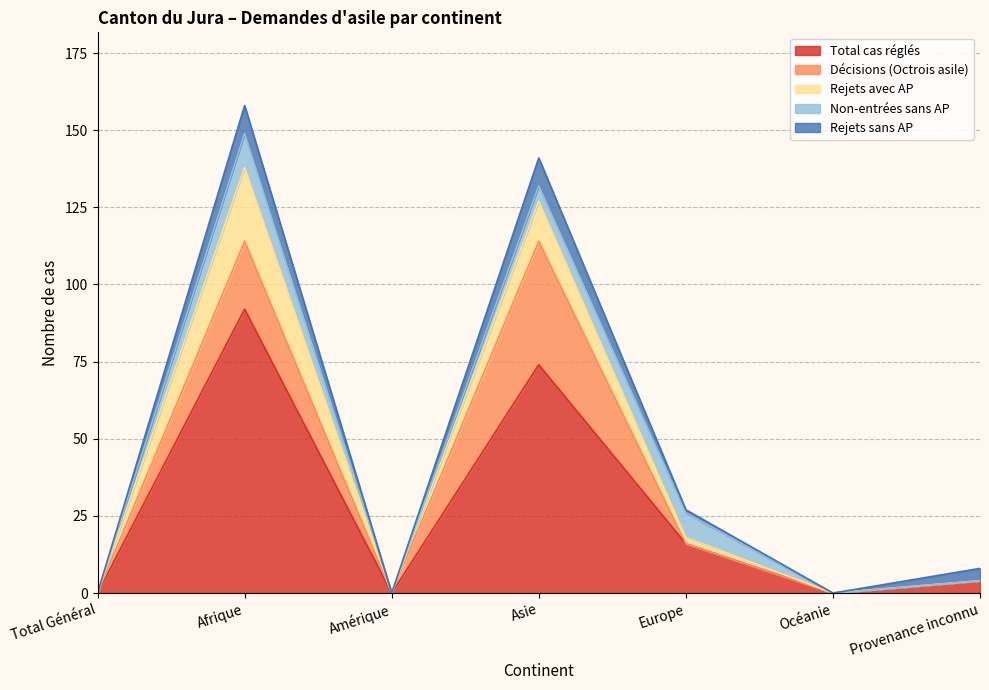

What is the difference between the second highest and minimum values in the Rejets sans AP series?

9